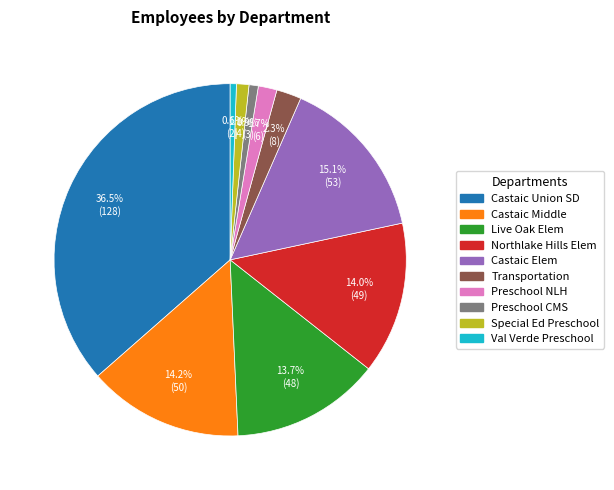

Is there a majority slice in this chart?

No